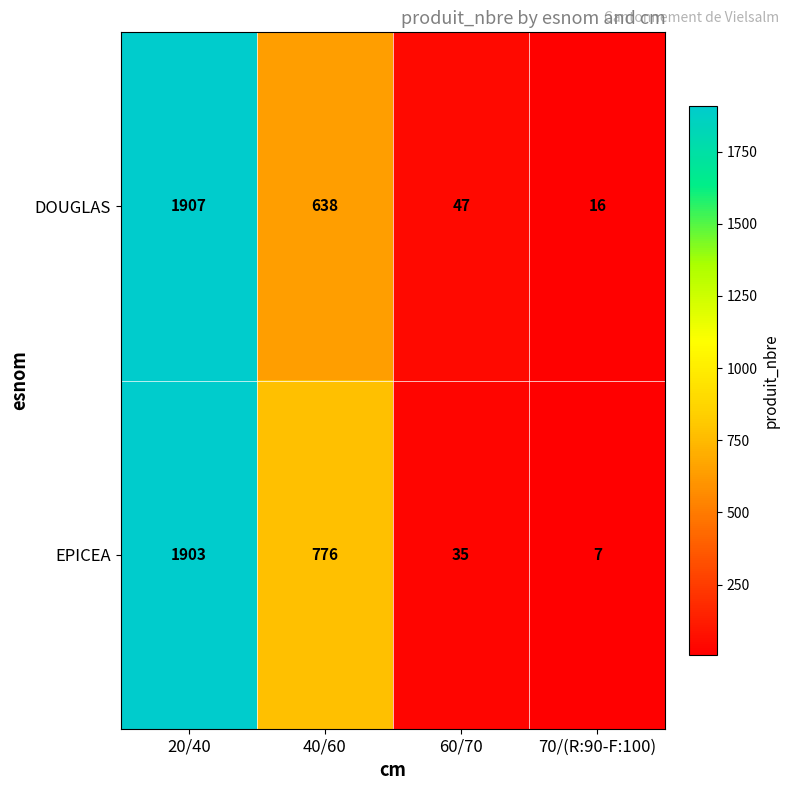

What is the maximum value for EPICEA?

1903